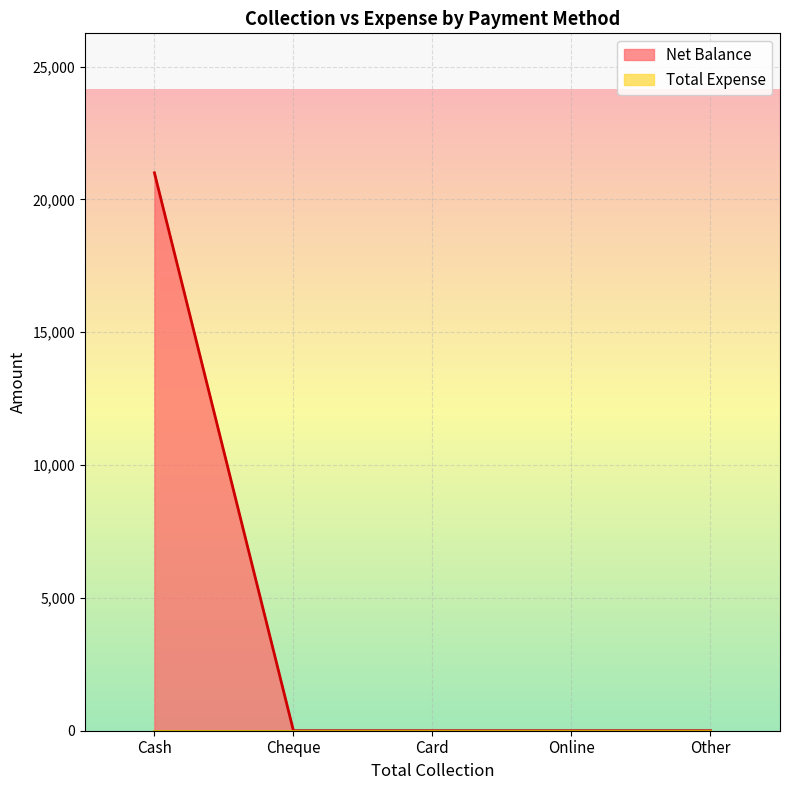

Does the chart display data point markers on the line(s)?

No